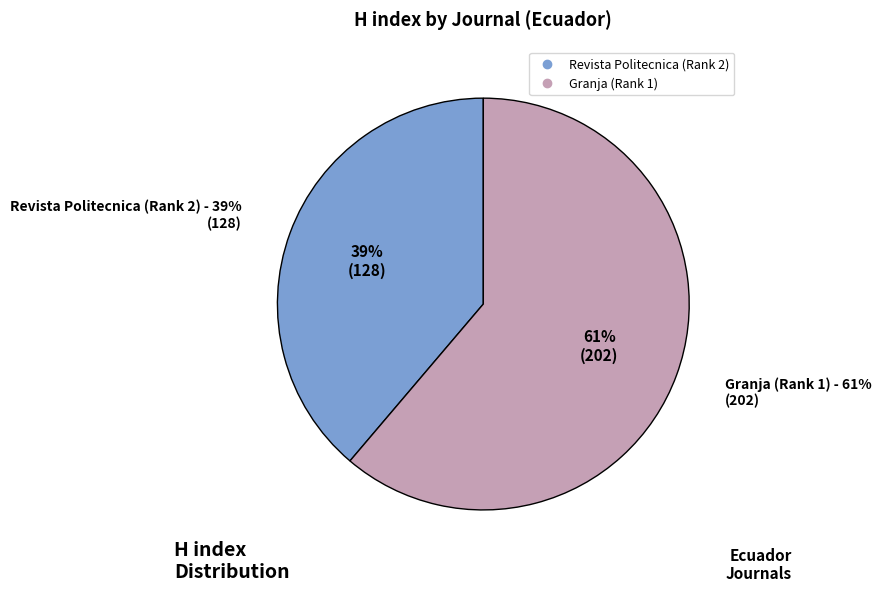

What is the total percentage of Granja (Rank 1) and Revista Politecnica (Rank 2)?

100.0%